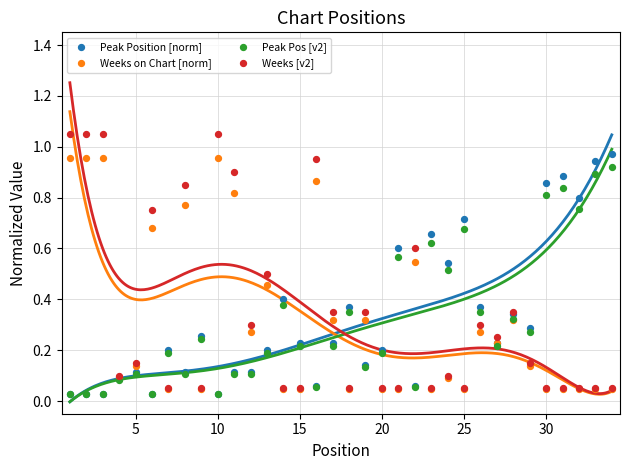

Which series contains the lowest Y value?

Peak Pos [v2]